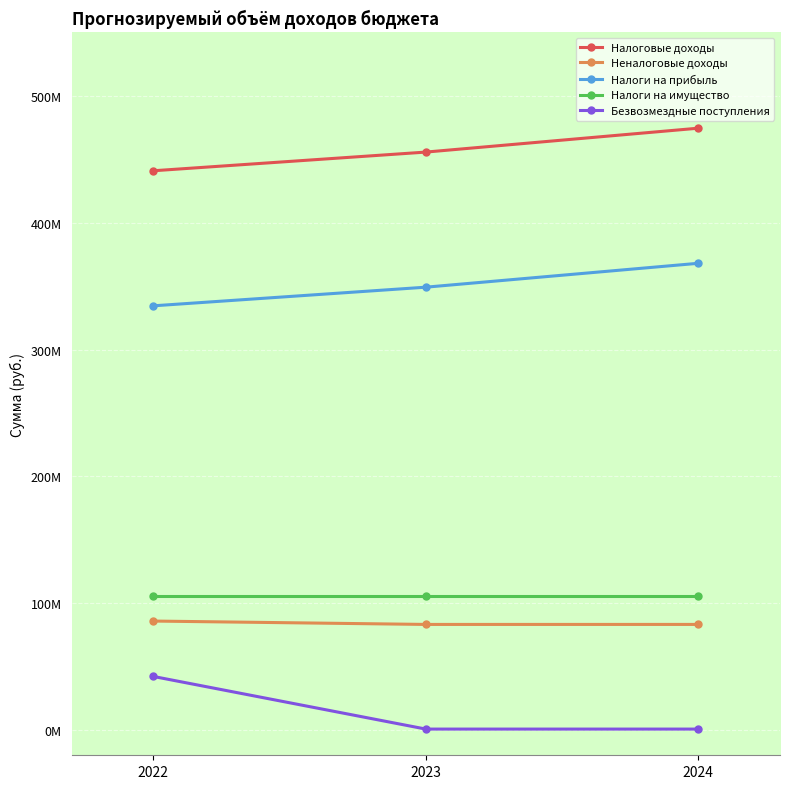

What is the difference between the highest and lowest values at 2024?

473869921.3